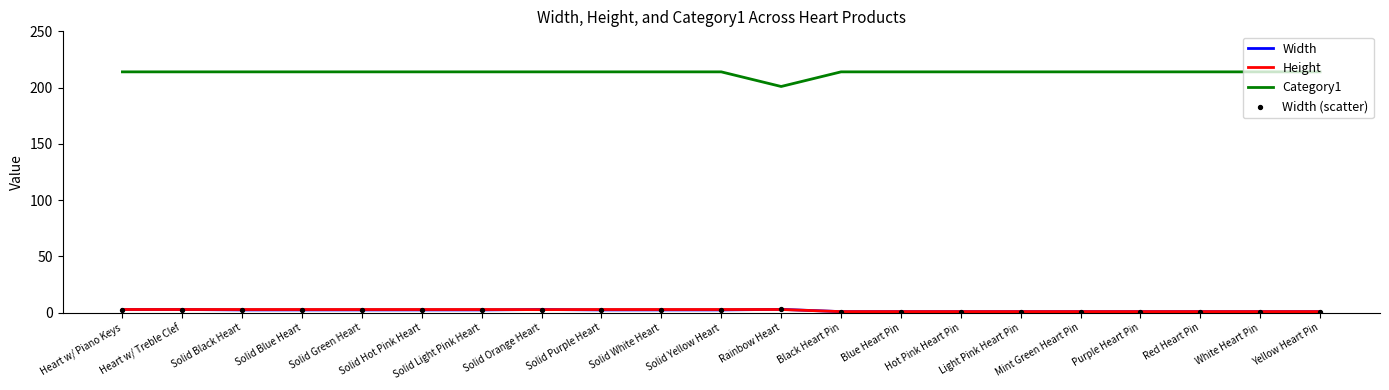

True or false: Category1 and Height intersect in this chart.

False